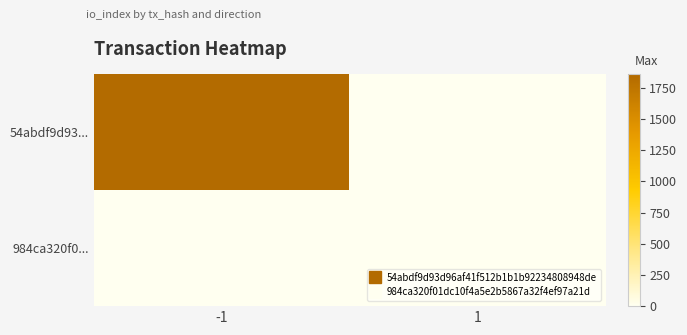

How many distinct data groups are displayed?

2